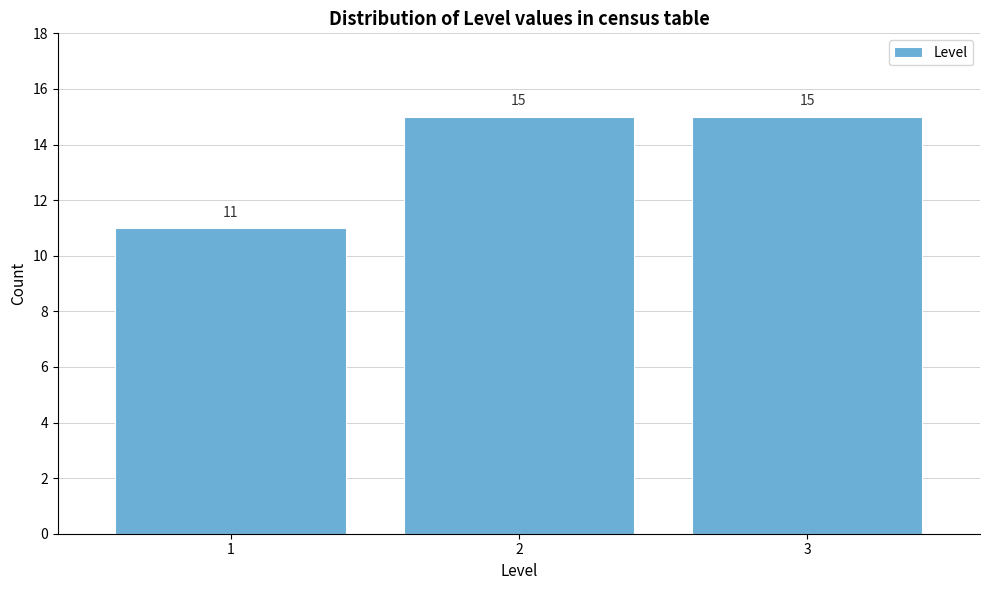

Reading left to right, list every bar in this chart as the range it spans on the x-axis followed by its height.

0.5 to 1.5: 11
1.5 to 2.5: 15
2.5 to 3.5: 15